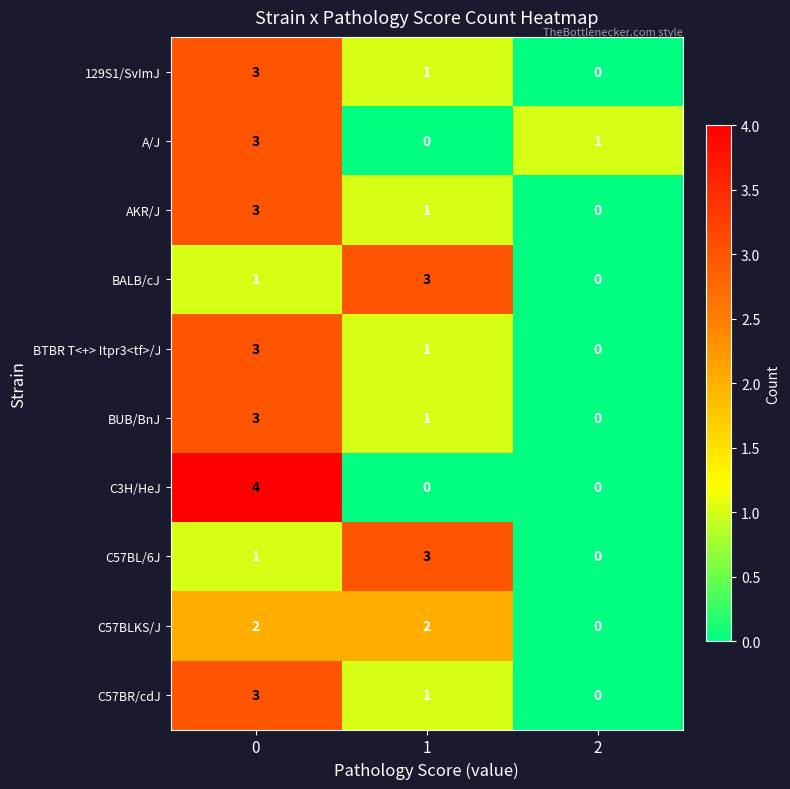

How many C57BL/6J values are between 0 and 3?

3